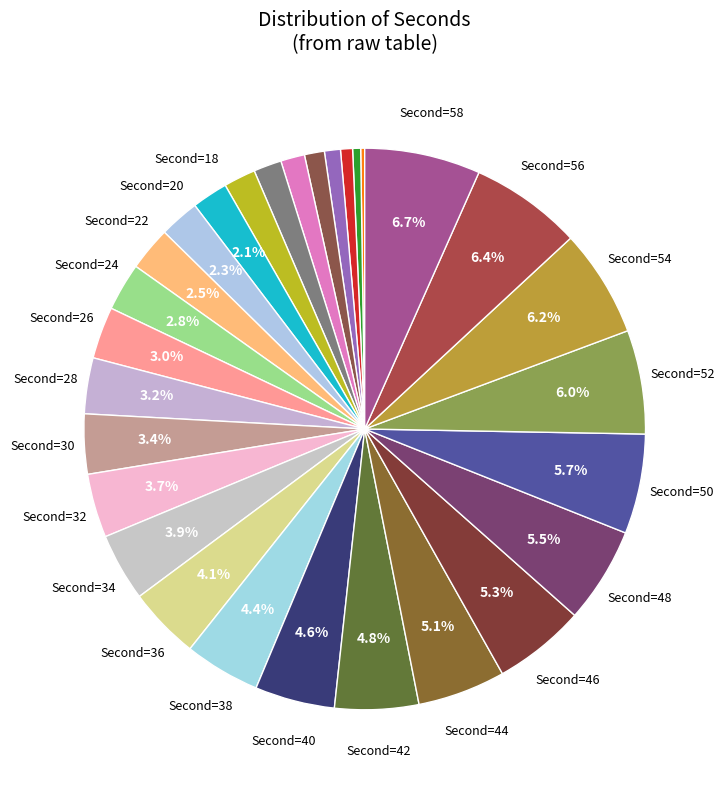

Is there any slice that represents more than half of the pie?

No